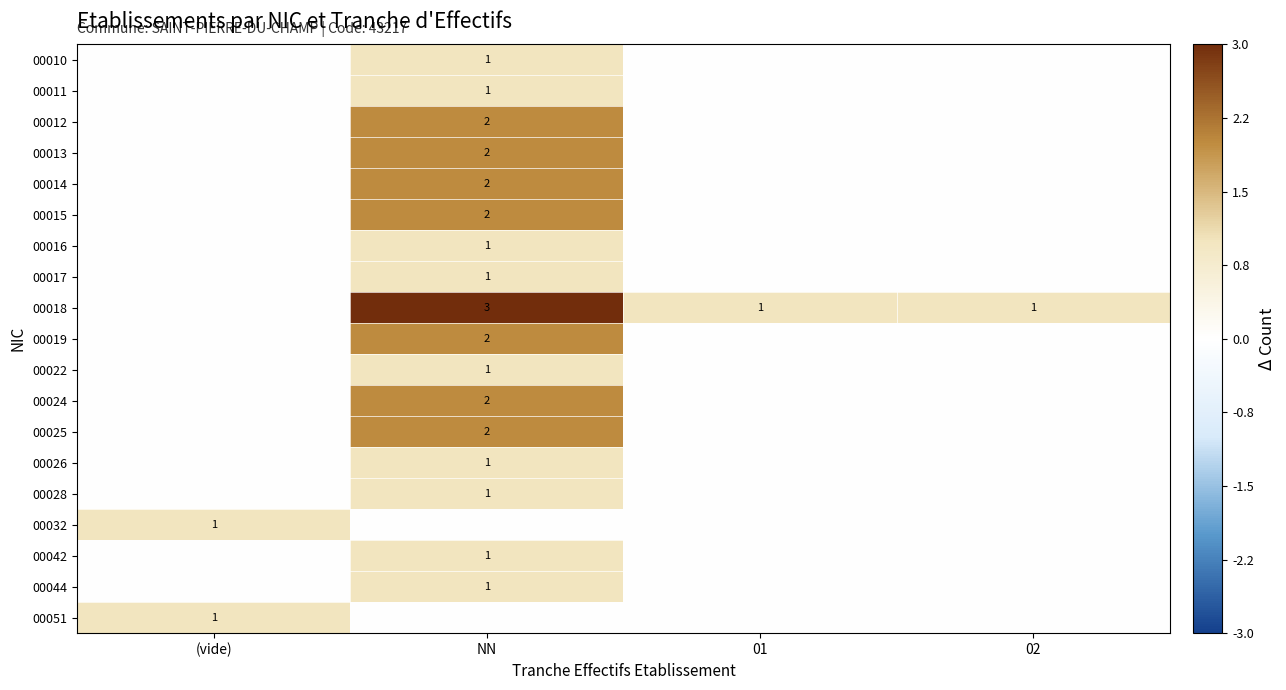

Which category has the highest value across all series?

NN